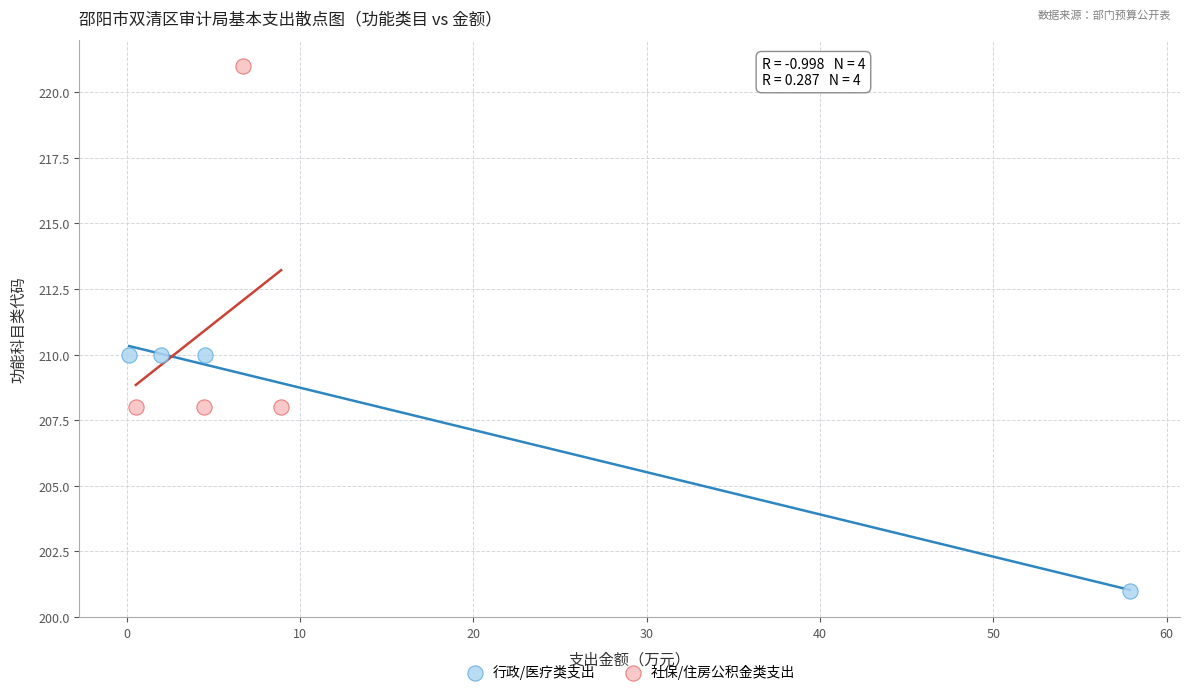

Which series contains the lowest Y value?

行政/医疗类支出